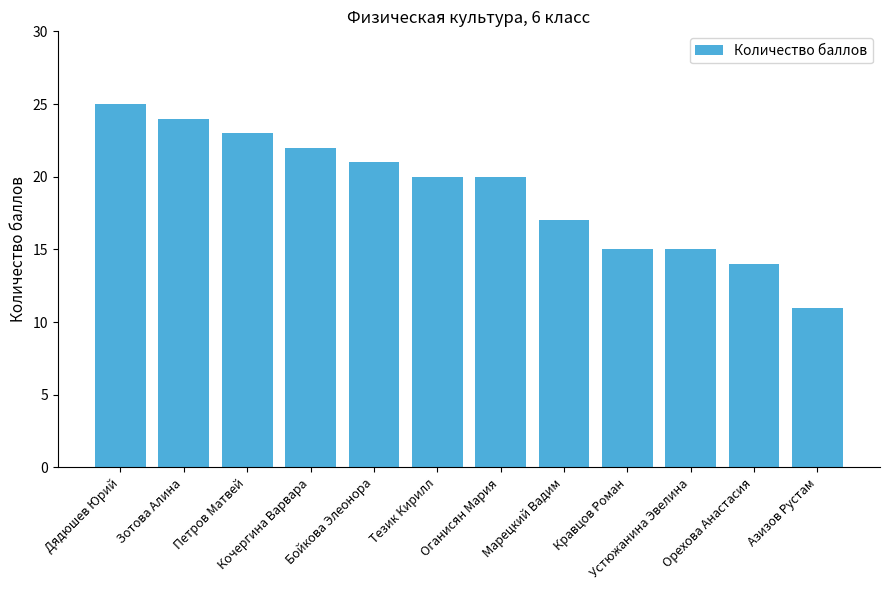

What is the difference between the second highest and minimum values?

13